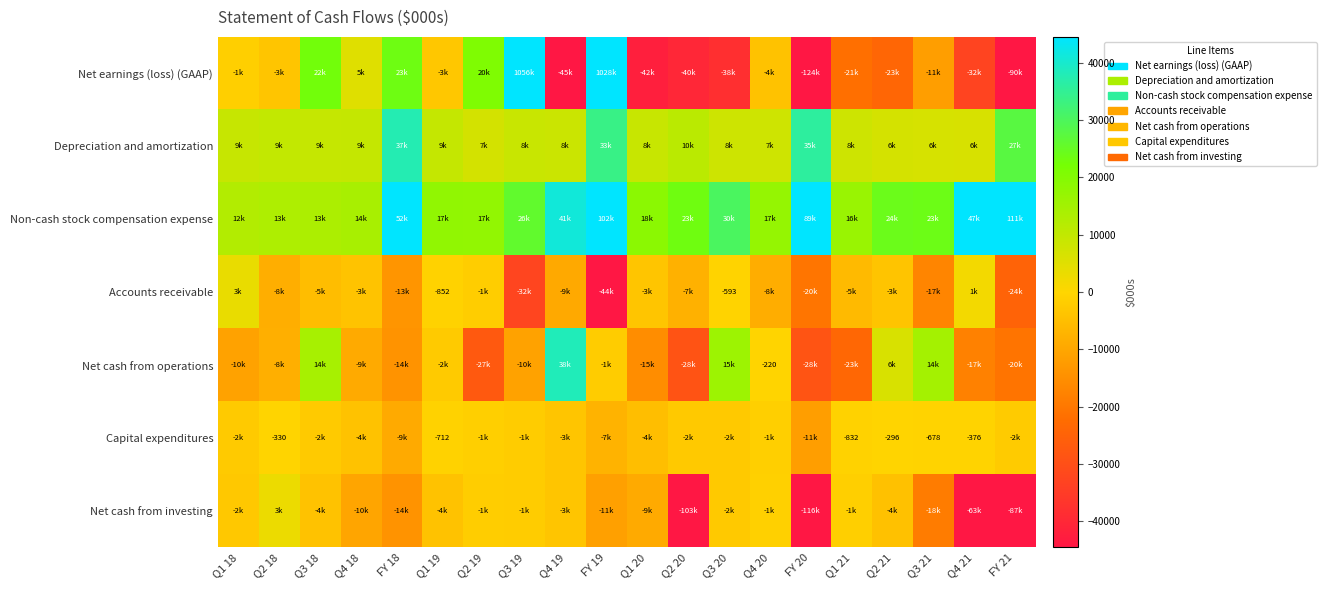

True or false: Capital expenditures has a value of -678 at Q3 21.

True